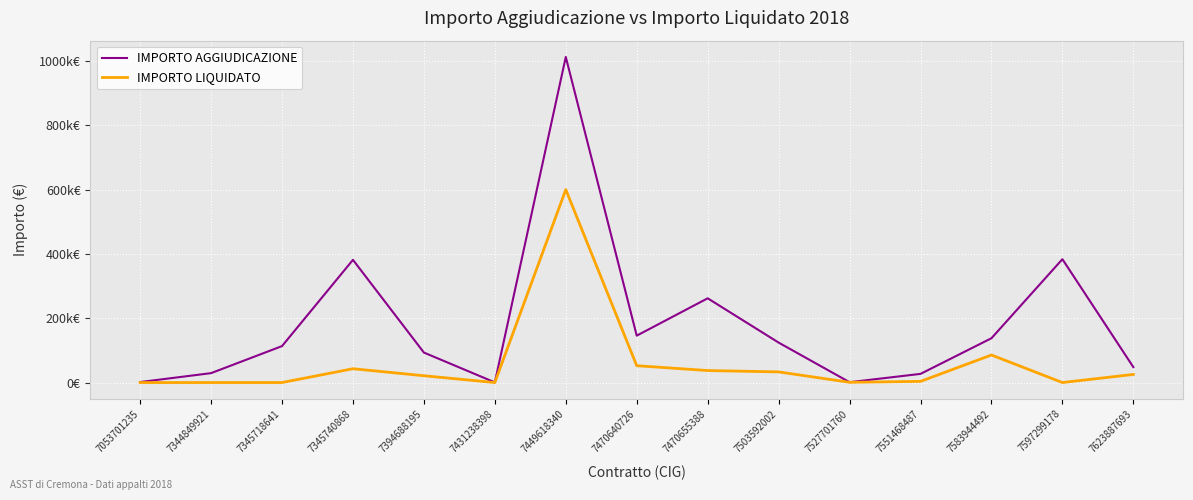

Does the chart have visible grid lines?

Yes